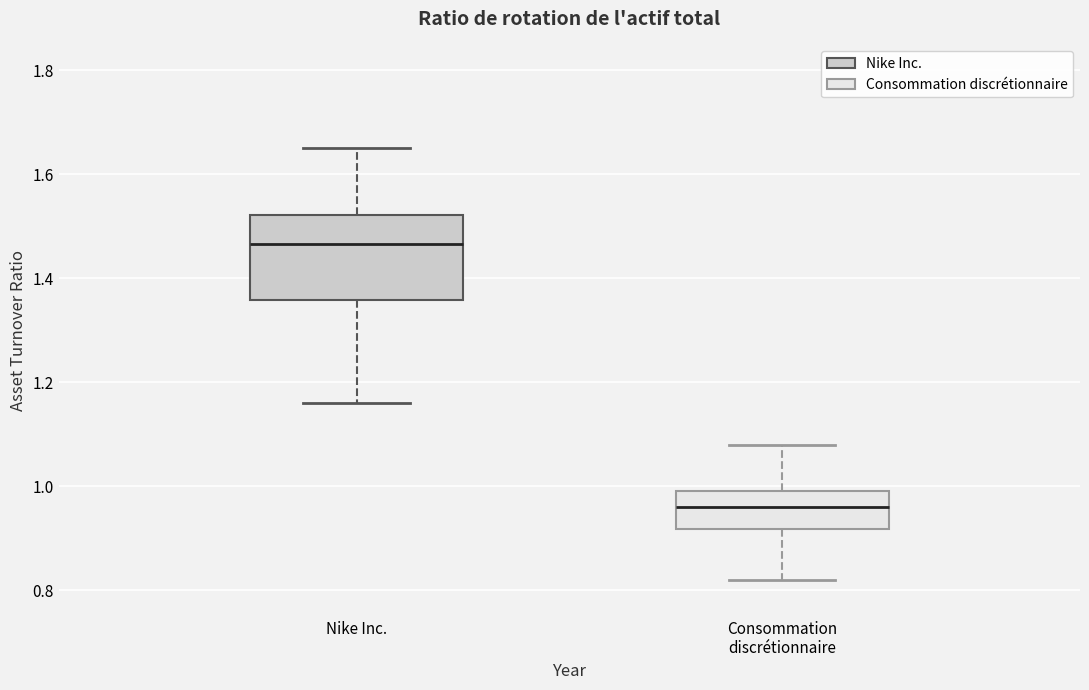

Reading left to right, read every box against the y-axis: the position of its median line, the range the box covers, and the ends of its whiskers. The values are not printed on the chart, so give them approximately, as read against the axis.

Nike Inc.: median 1.46, box 1.36 to 1.52, whiskers 1.16 to 1.66
Consommation discrétionnaire: median 0.96, box 0.92 to 1.00, whiskers 0.82 to 1.08